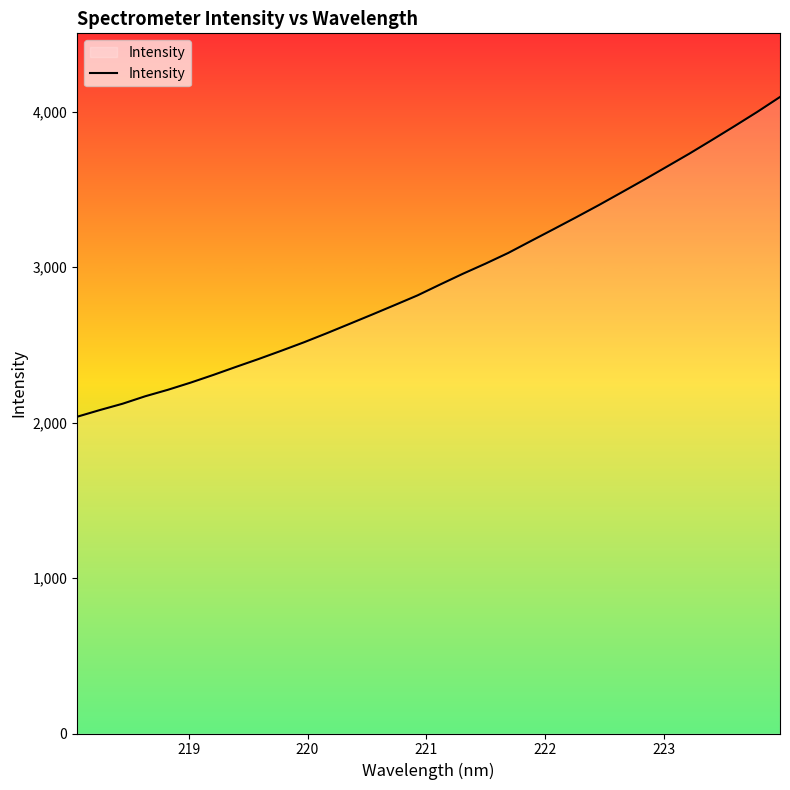

What is the minimum value shown in the chart?

2037.5